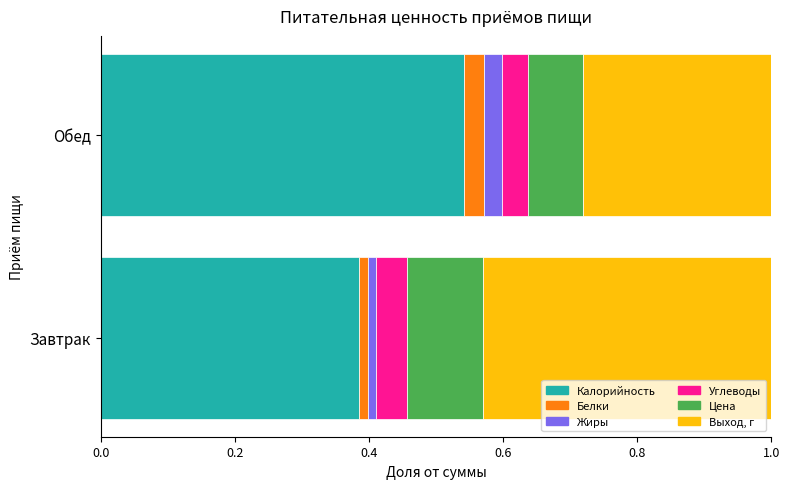

What is the total value across all series at Обед?

1.0